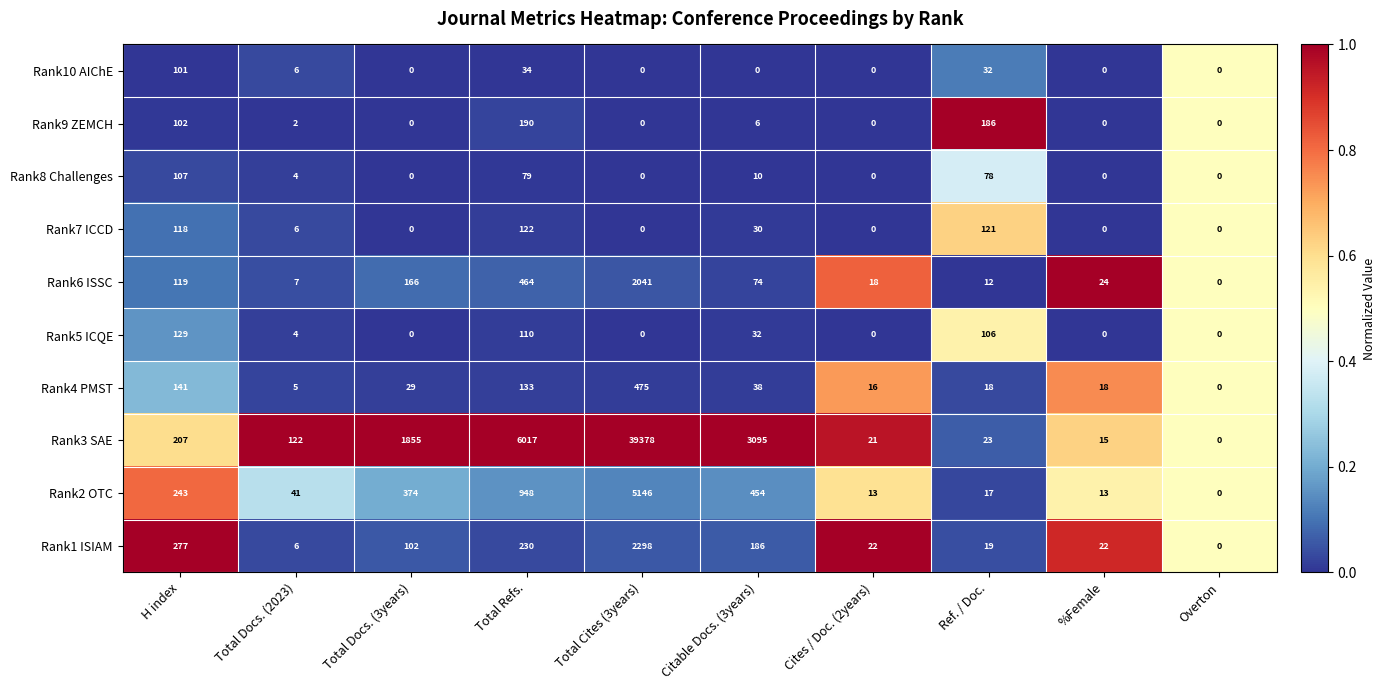

Which series has the largest total across all categories?

Rank3 SAE